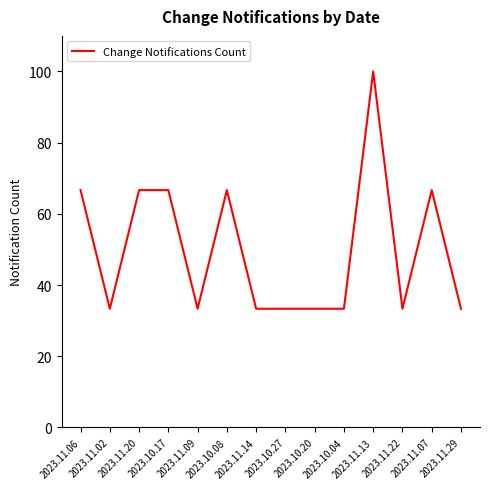

Is it true that the value at 2023.10.17 is 110.1?

False